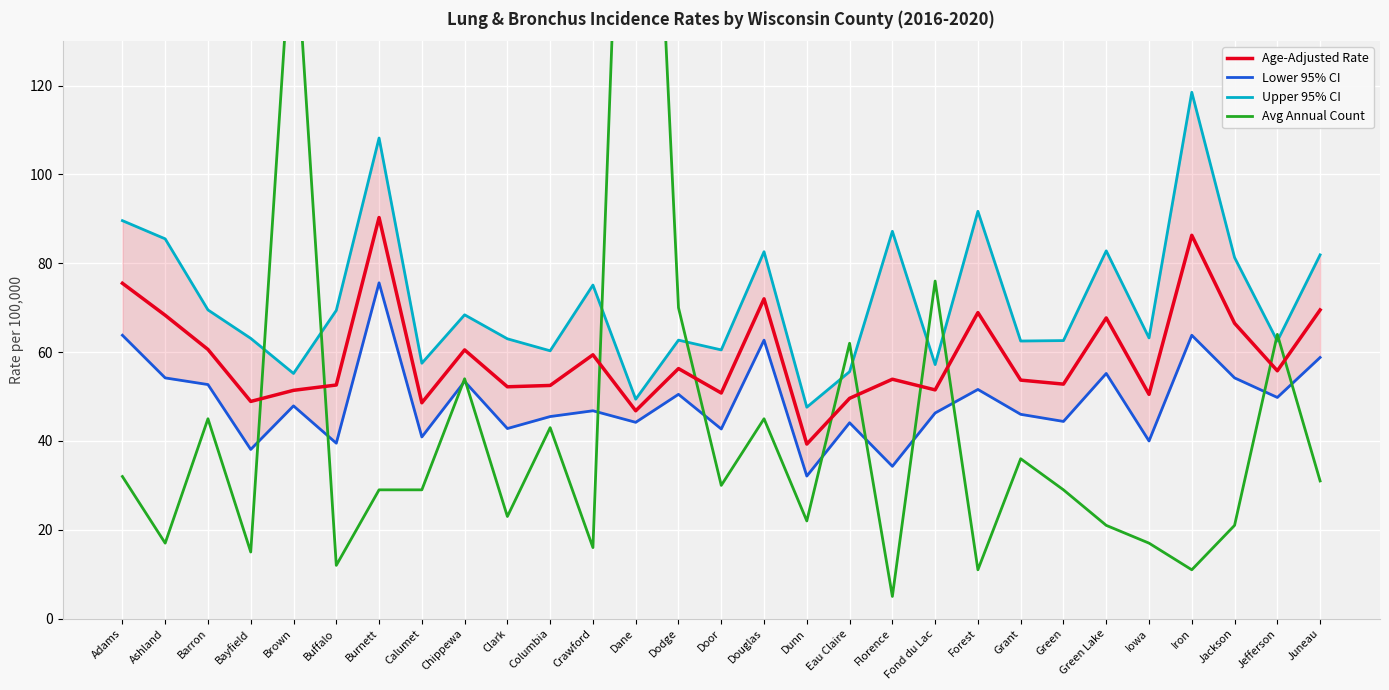

How many data points in Avg Annual Count are above 29?

14